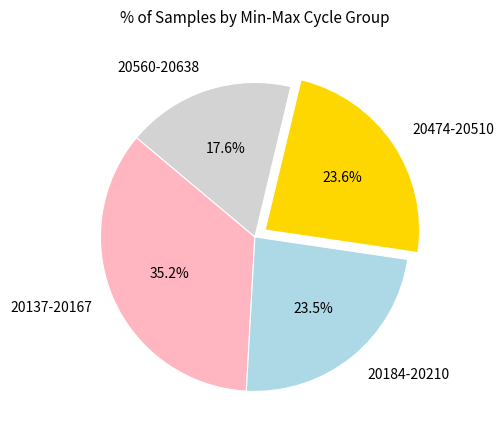

Which category has the biggest portion of the pie?

20137-20167